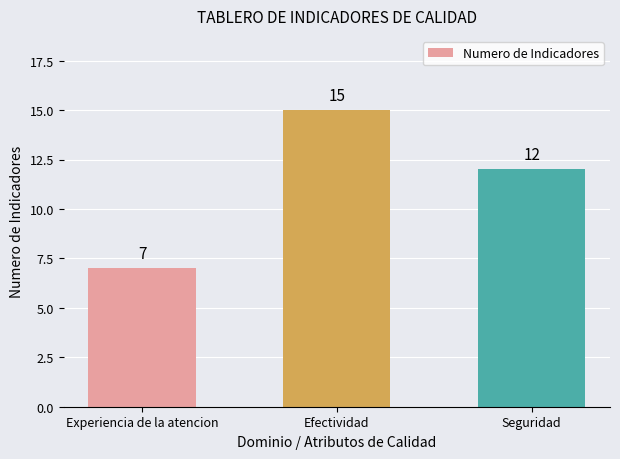

What is the maximum value shown in the chart?

15